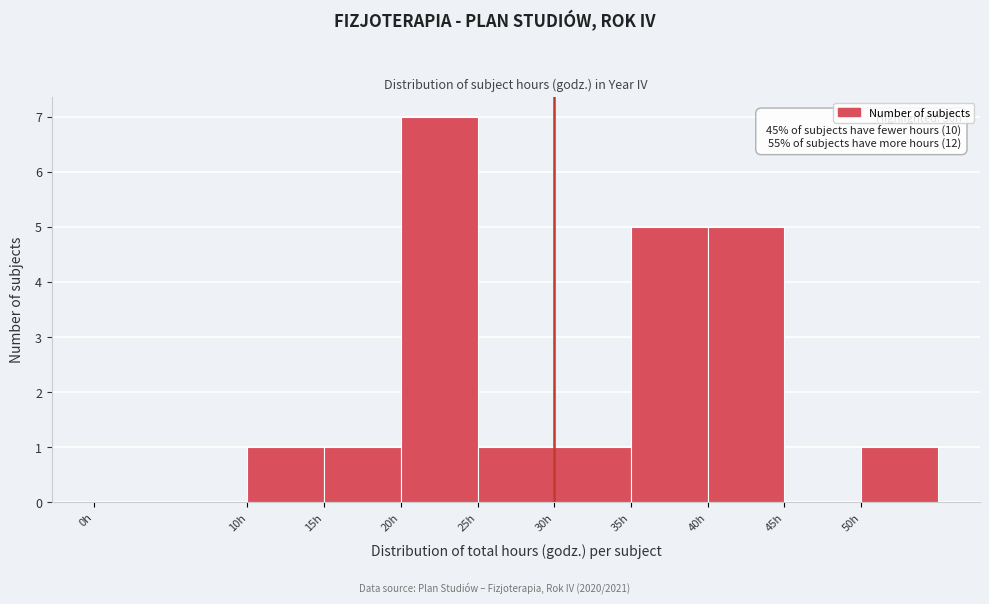

Over which range of the x-axis is the bar tallest?

20 to 25